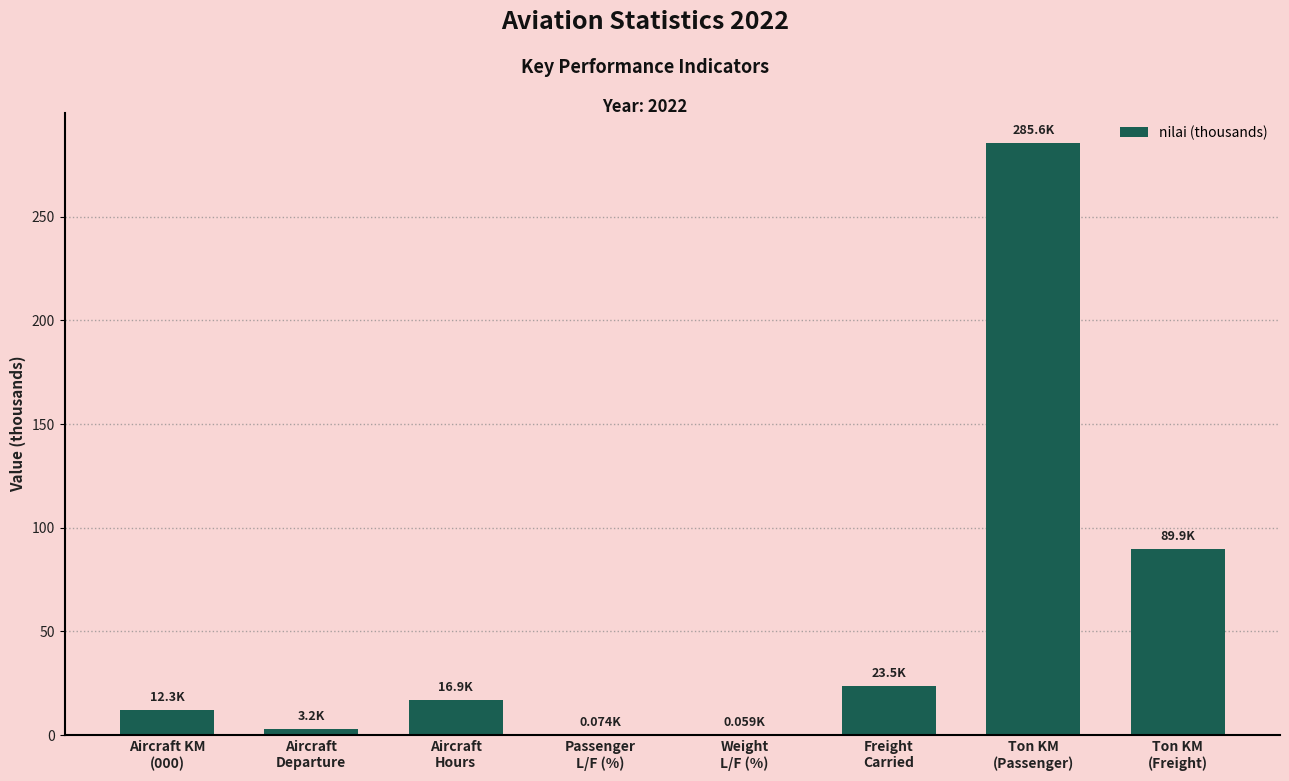

Which label corresponds to the largest value in the chart?

Ton KM
(Passenger)